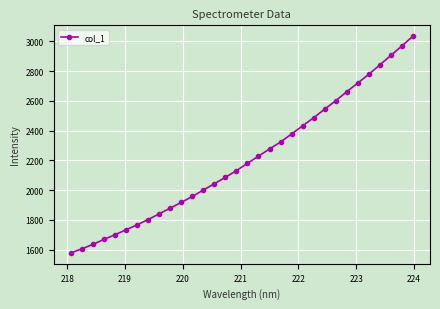

What is the value of the 17th point from the left?

2180.1